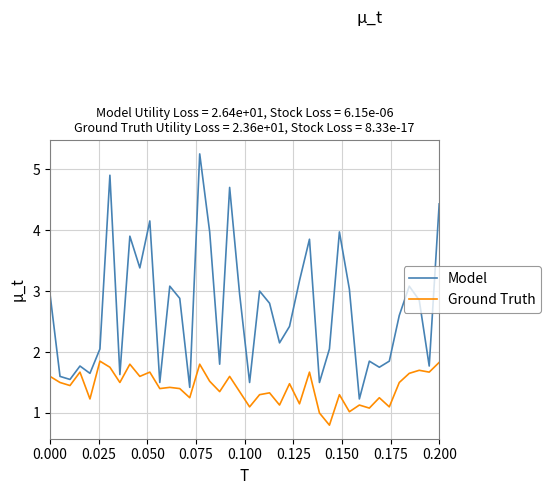

Which series has the largest range (max minus min)?

Model